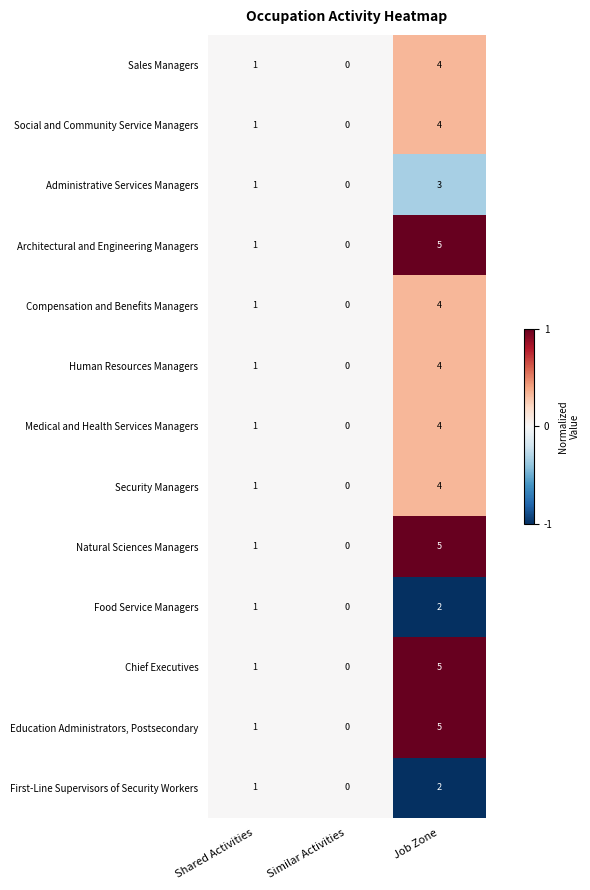

What is the sum of all Food Service Managers values?

3